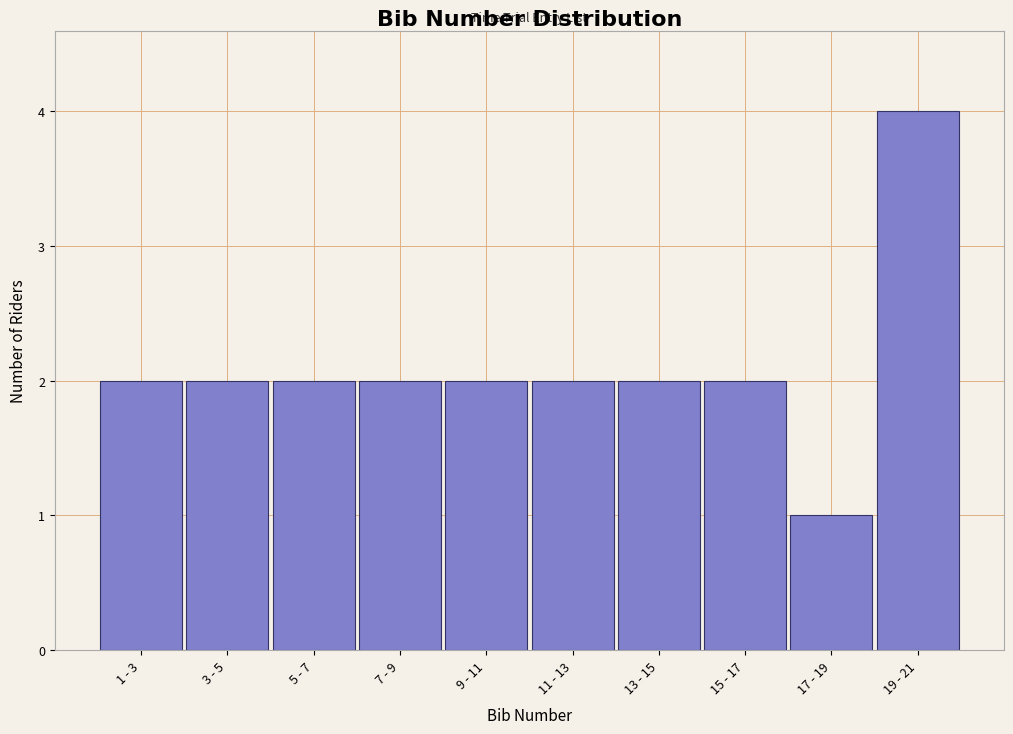

Reading left to right, extract all data points from this chart.

1 - 3=2	3 - 5=2	5 - 7=2	7 - 9=2	9 - 11=2	11 - 13=2	13 - 15=2	15 - 17=2	17 - 19=1	19 - 21=4